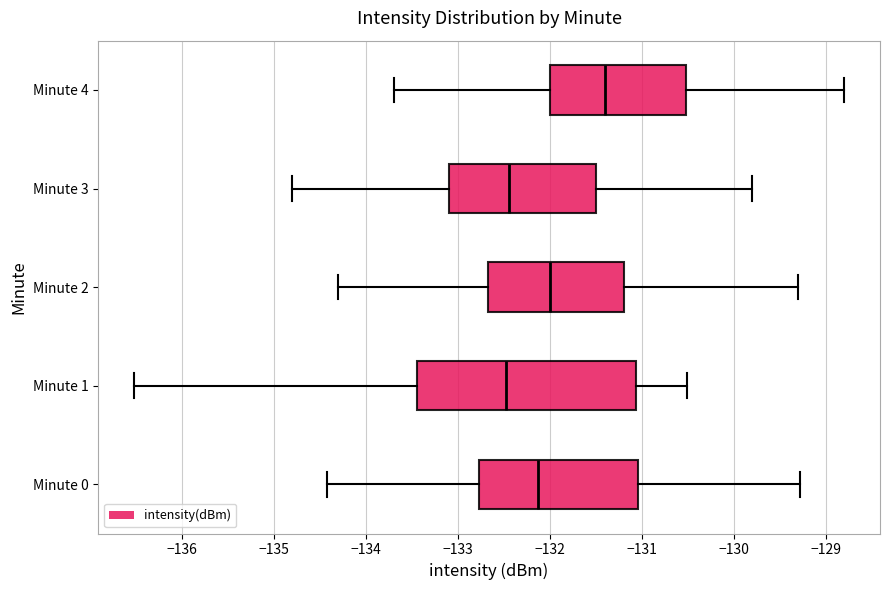

Reading bottom to top, transcribe this box plot: for each box, give where its median line is, the range the box spans, and where its two whiskers end, as read against the x-axis. The values are not printed on the chart, so give them approximately, as read against the axis.

Minute 0: median -132.1, box -132.8 to -131.0, whiskers -134.4 to -129.3
Minute 1: median -132.5, box -133.4 to -131.1, whiskers -136.5 to -130.5
Minute 2: median -132.0, box -132.7 to -131.2, whiskers -134.3 to -129.3
Minute 3: median -132.4, box -133.1 to -131.5, whiskers -134.8 to -129.8
Minute 4: median -131.4, box -132.0 to -130.5, whiskers -133.7 to -128.8